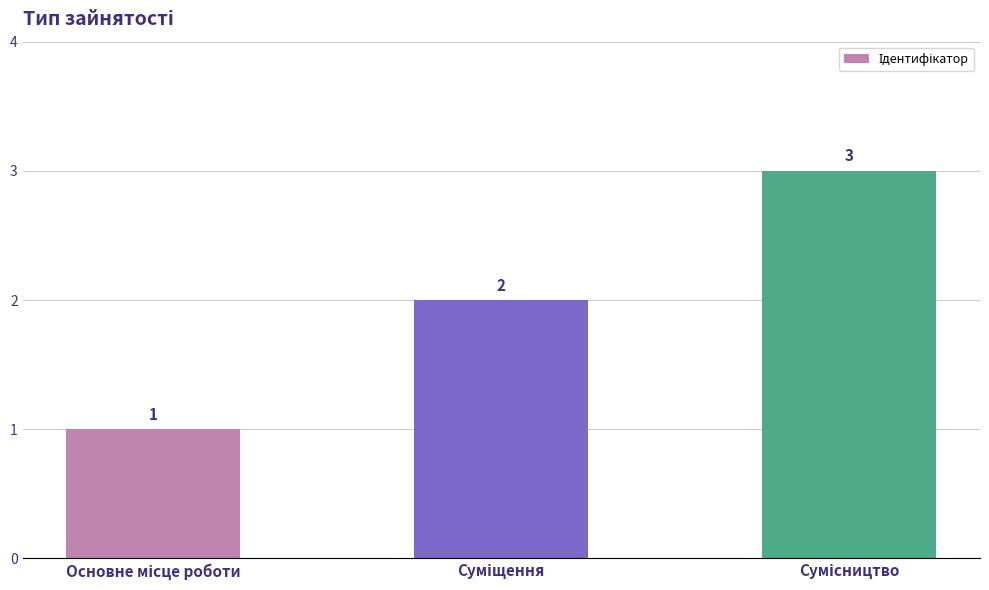

What is the sum of all values?

6